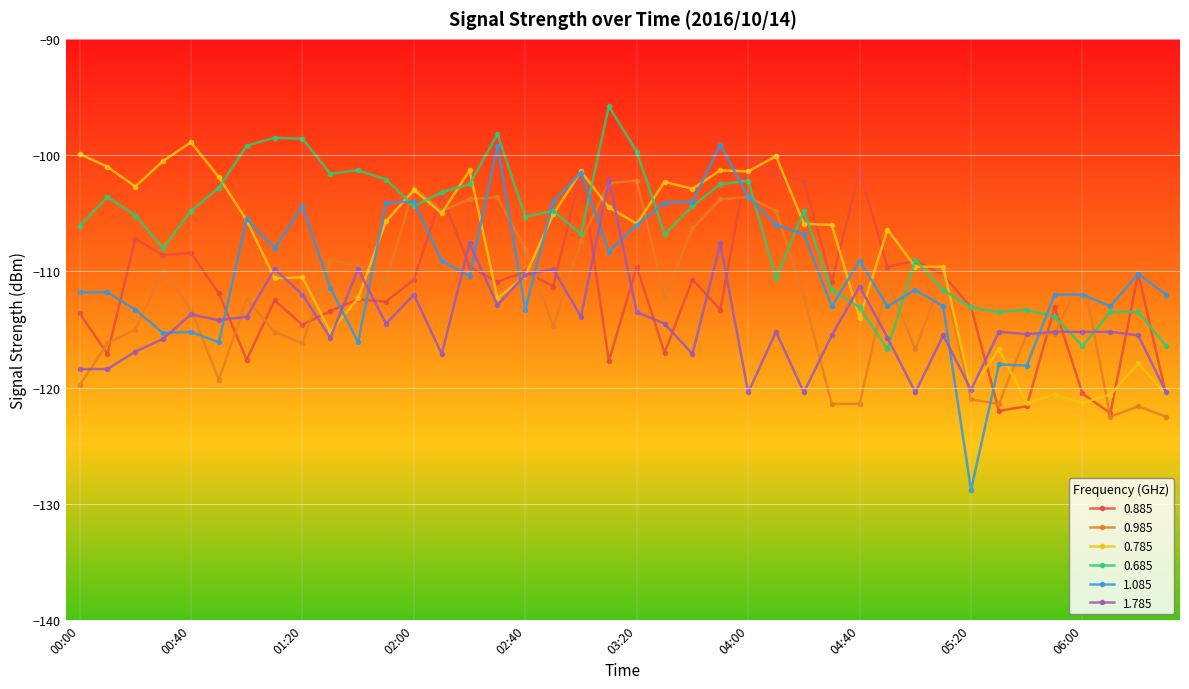

How many intersections are there between 1.785 and 1.085?

12